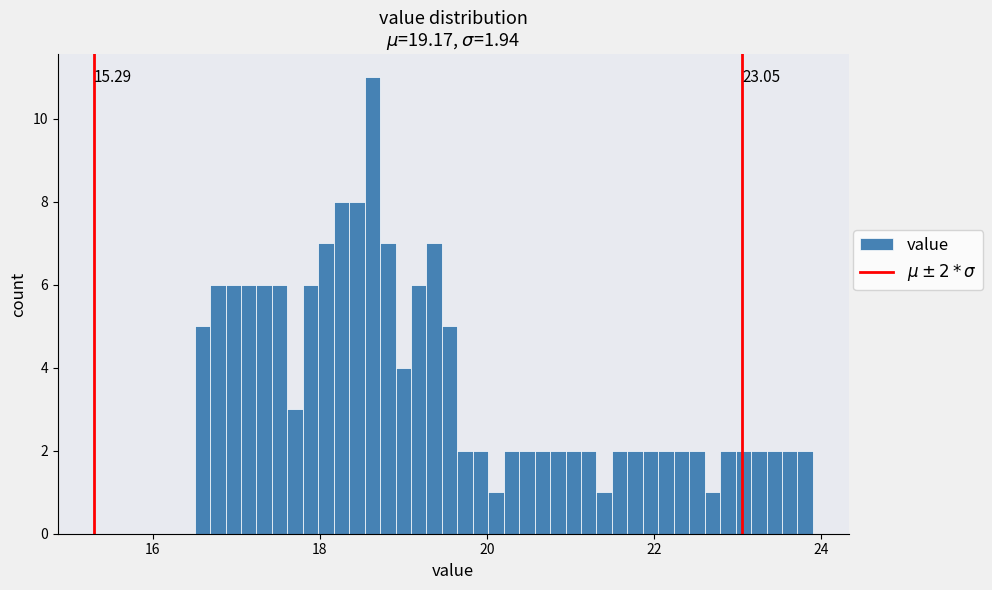

Read against the x-axis, roughly where is the centre of the tallest bar?

18.6